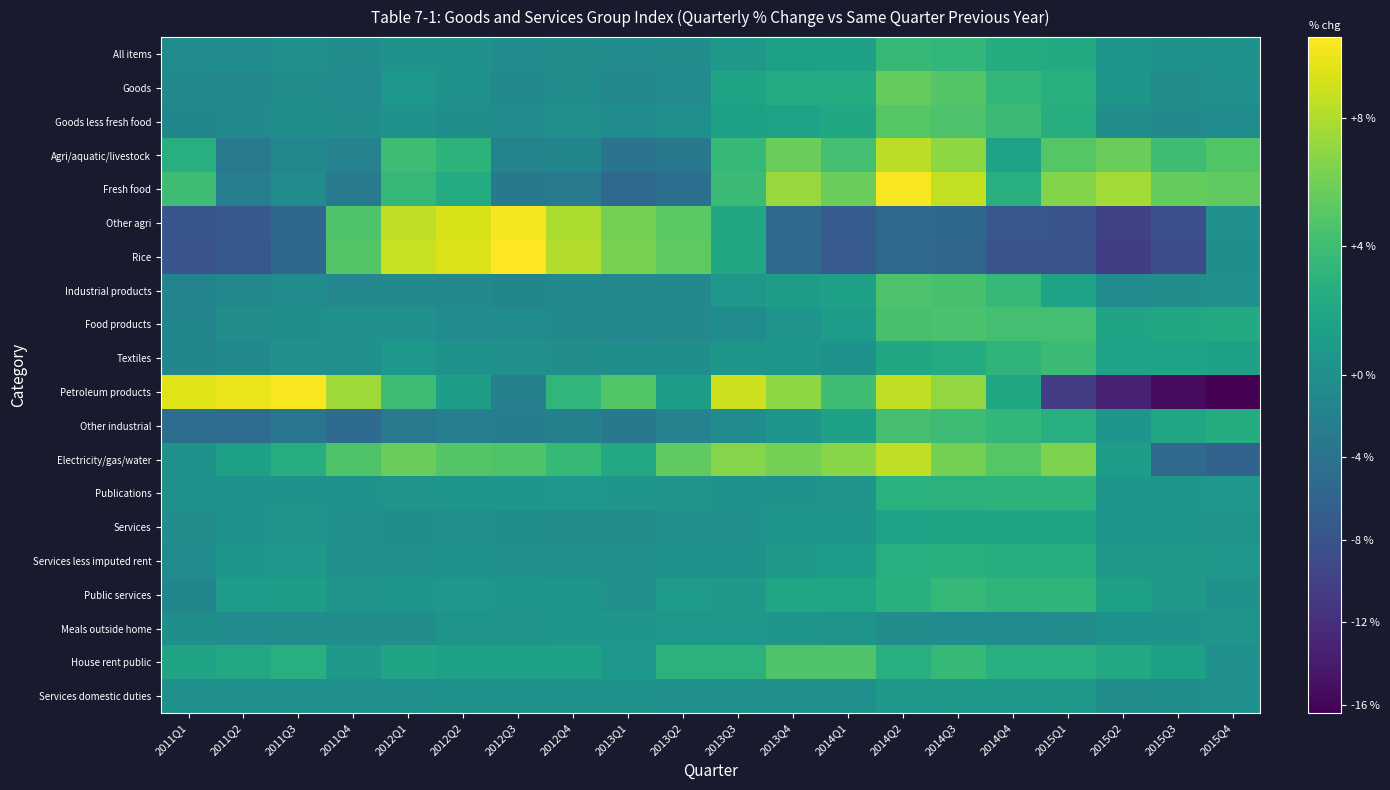

What is the maximum value shown in the chart?

10.5